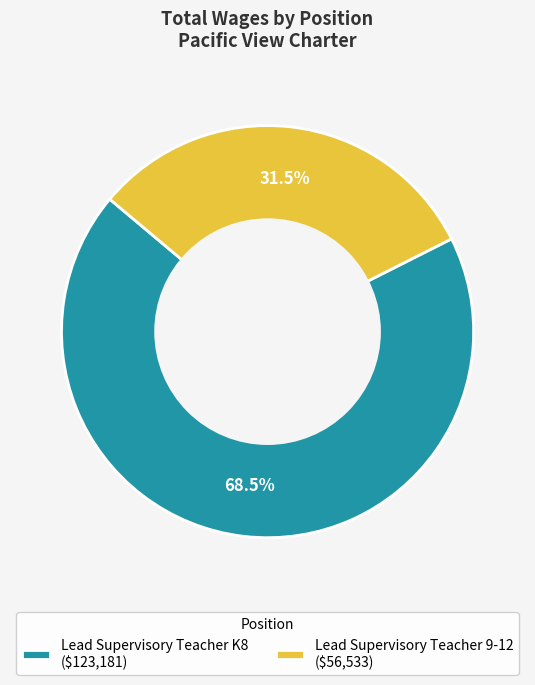

Is it true that Lead Supervisory Teacher K8 is 75% of the pie?

False